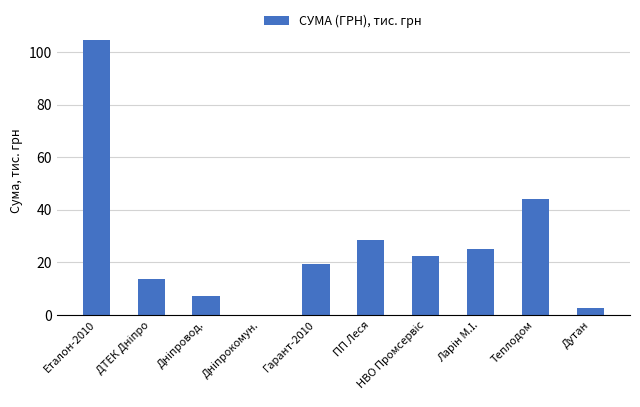

What is the greatest value displayed?

104.4